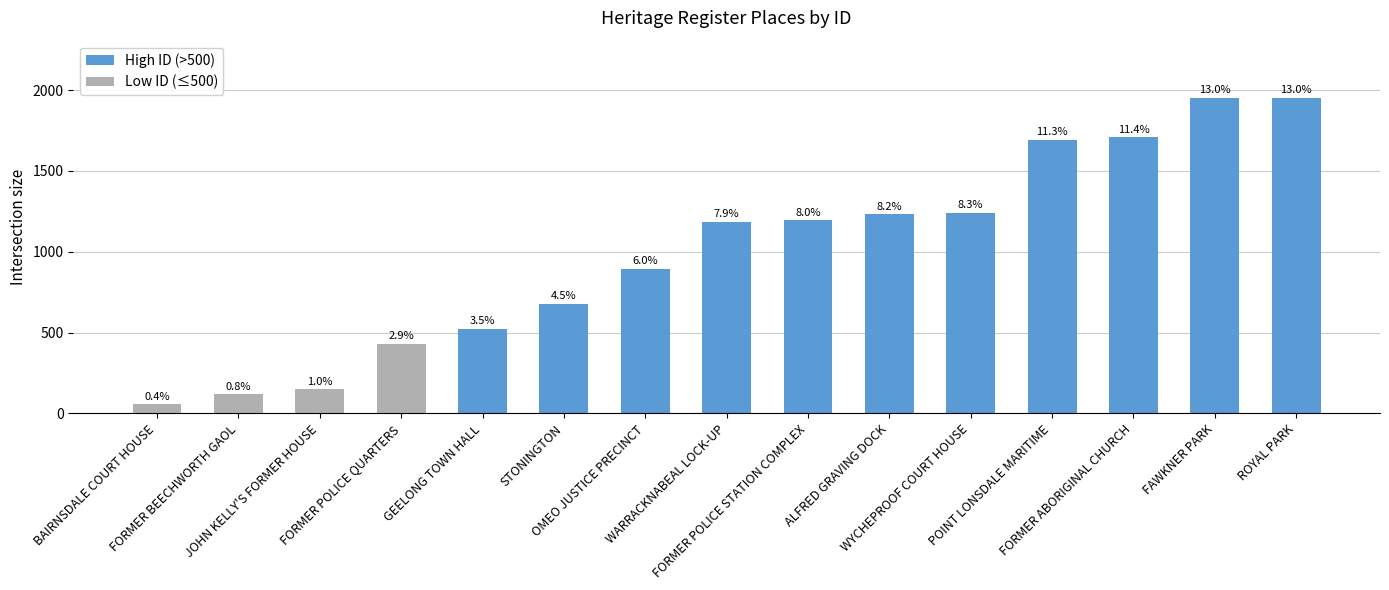

How many bars are there in total?

15